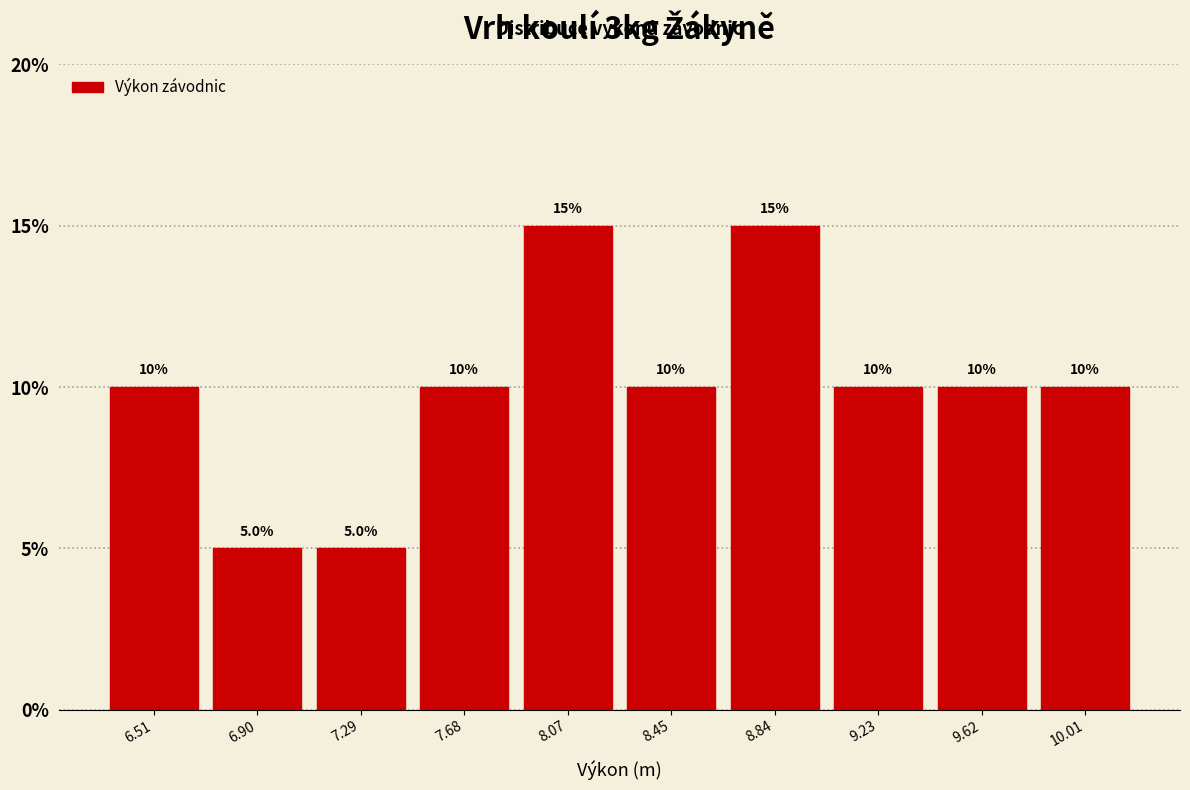

Reading left to right, list every bar in this chart as the range it spans on the x-axis followed by its height. The bar edges are not printed on the chart, so give them approximately, as read against the axis.

6.30 to 6.70: 10.0
6.70 to 7.10: 5.0
7.10 to 7.50: 5.0
7.50 to 7.85: 10.0
7.85 to 8.25: 15.0
8.25 to 8.65: 10.0
8.65 to 9.05: 15.0
9.05 to 9.40: 10.0
9.40 to 9.80: 10.0
9.80 to 10.20: 10.0